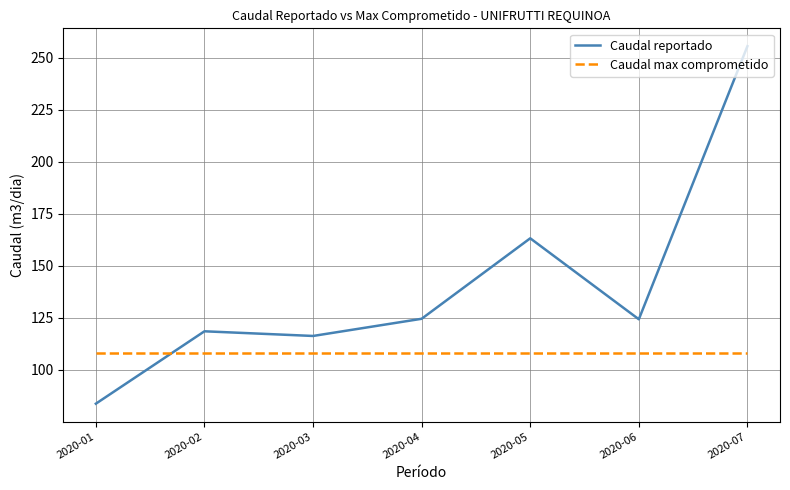

After their last crossing, which series has the higher values: Caudal max comprometido or Caudal reportado?

Caudal reportado